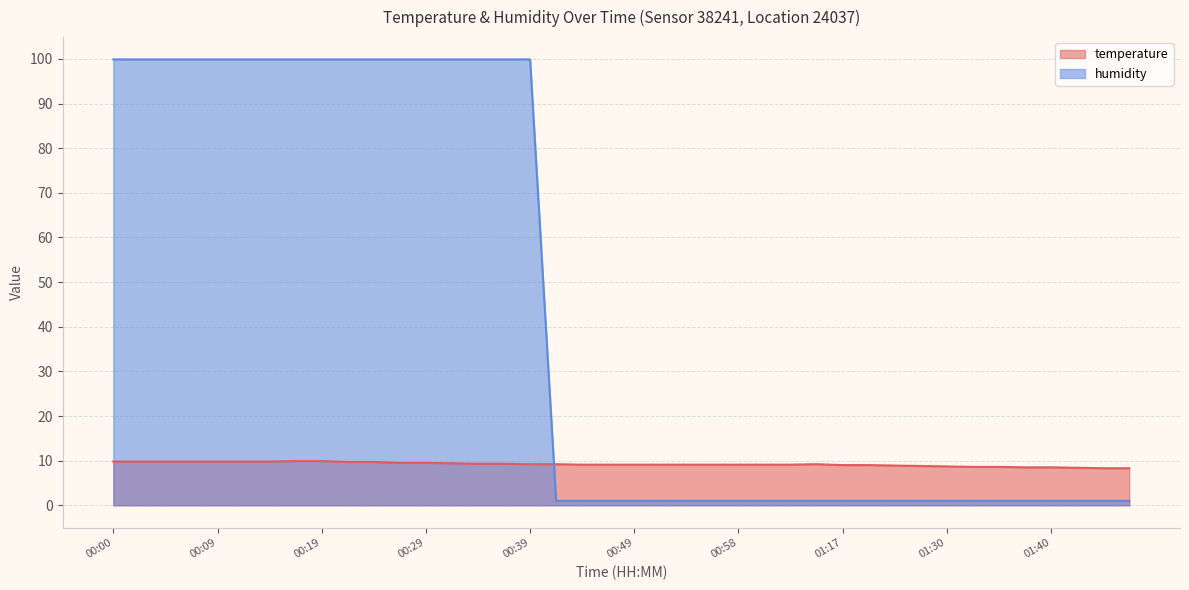

What is the label of the 2nd point from the left?

00:02